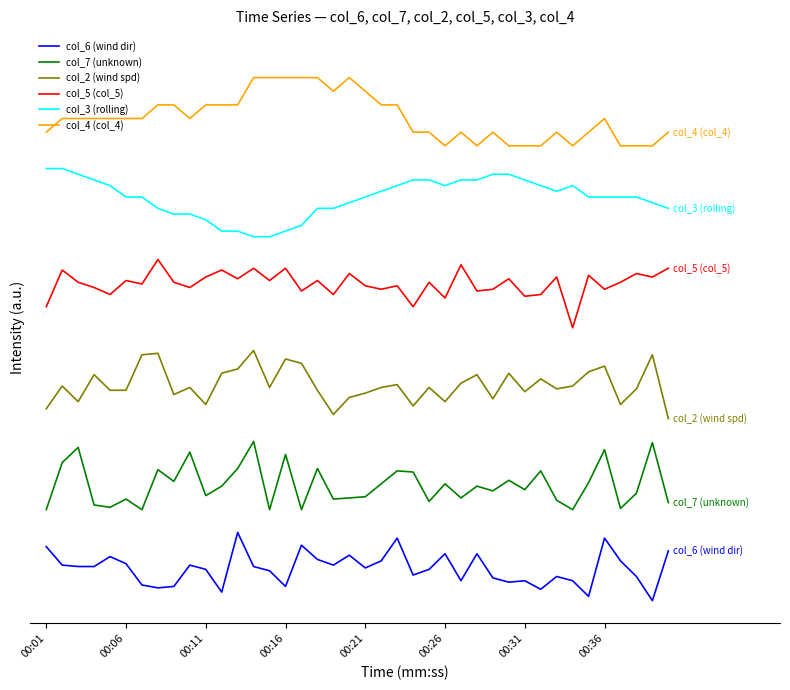

Is this an area chart (filled region under the line)?

No